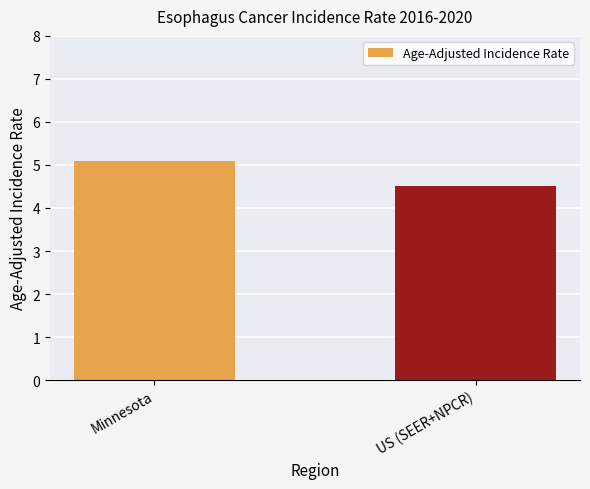

How many categories are shown in the chart?

2